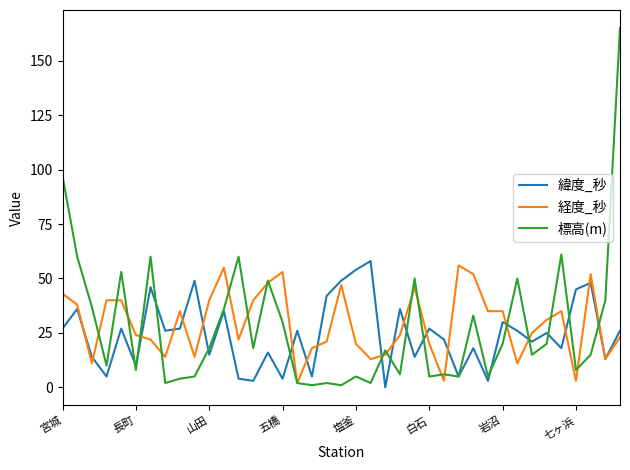

Which series has the widest spread of values?

標高(m)